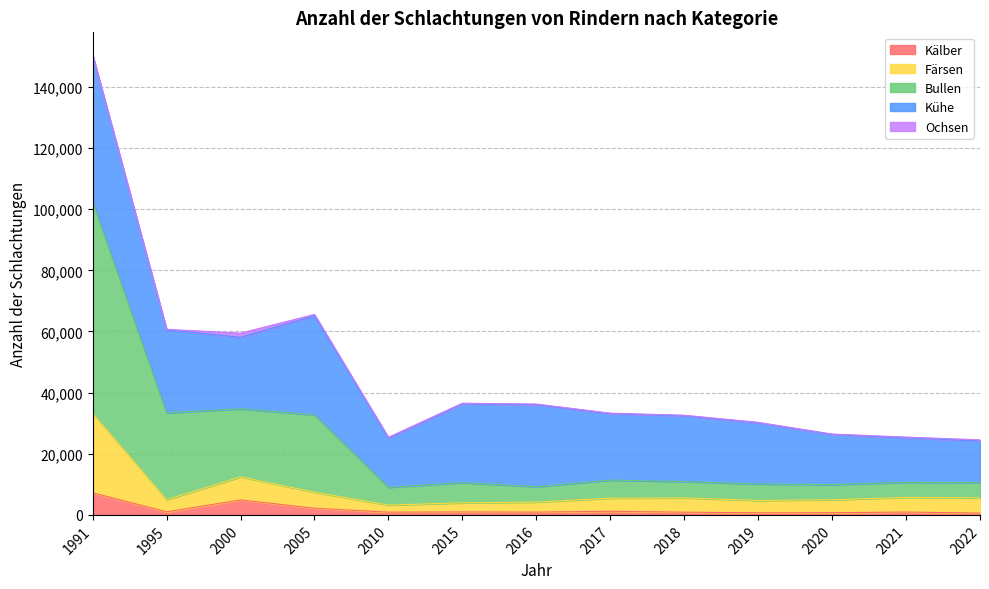

What is the highest value of the Kälber series?

7248